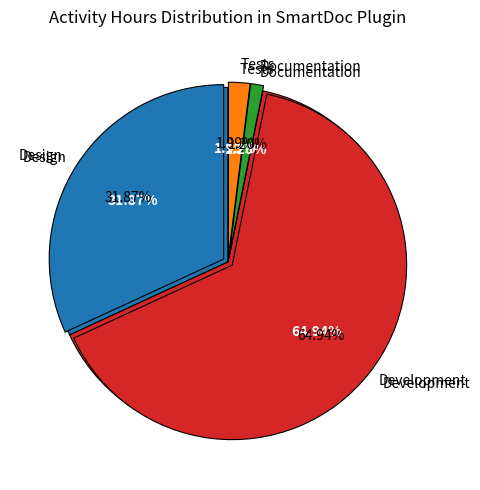

To the nearest percent, what is the difference between the largest and smallest slice percentages?

64%